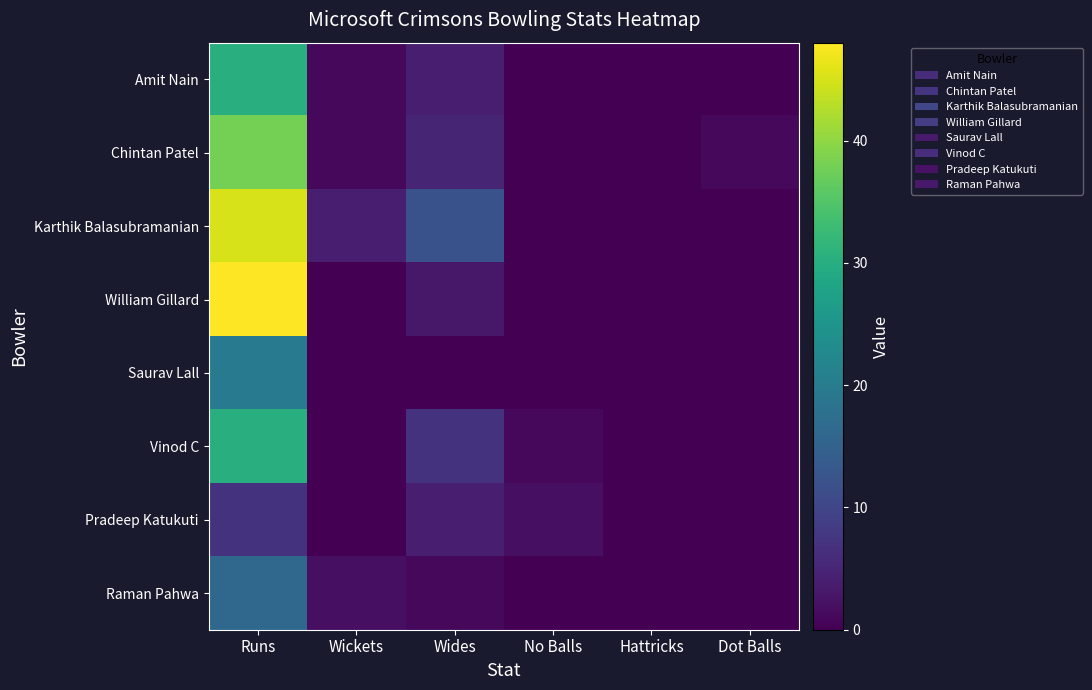

Between Wickets and Dot Balls, which series saw the biggest shift?

Karthik Balasubramanian